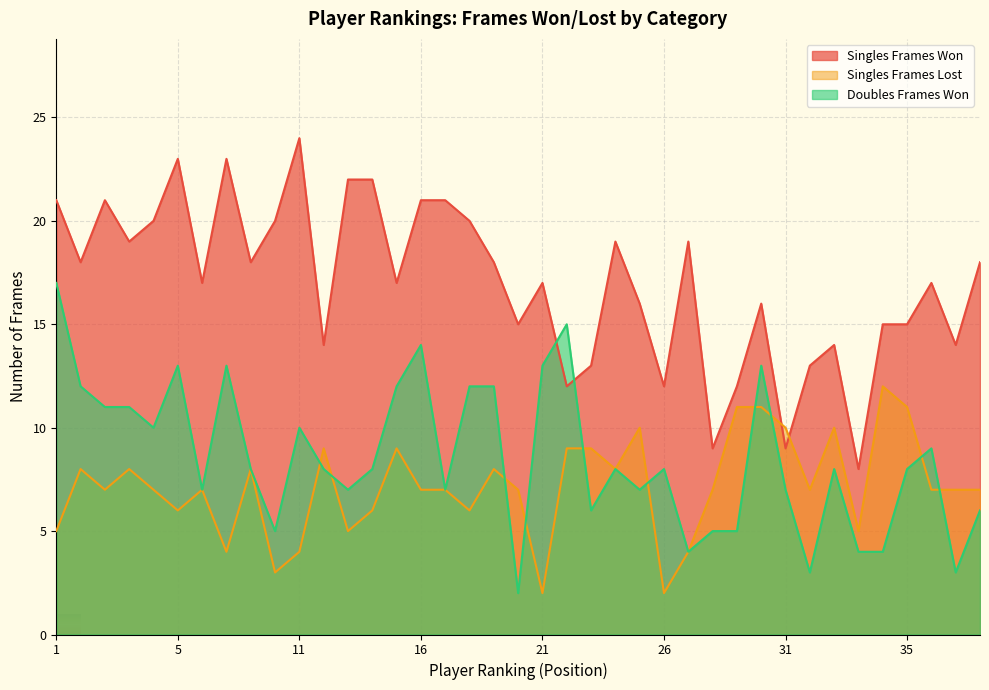

Rank the series at 16 from highest to lowest value.

Singles Frames Won, Doubles Frames Won, Singles Frames Lost